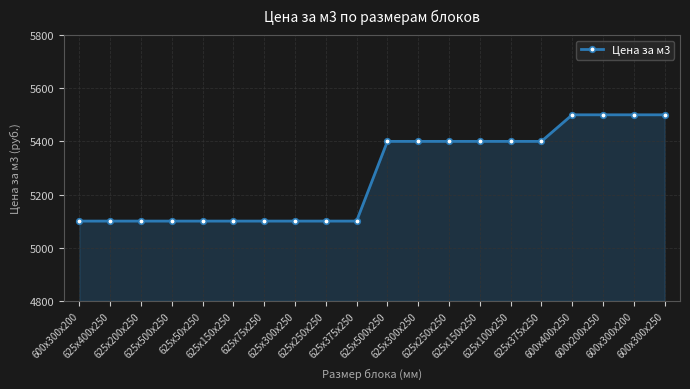

Which has a higher value, 625x250x250 or 625x500x250?

625x500x250